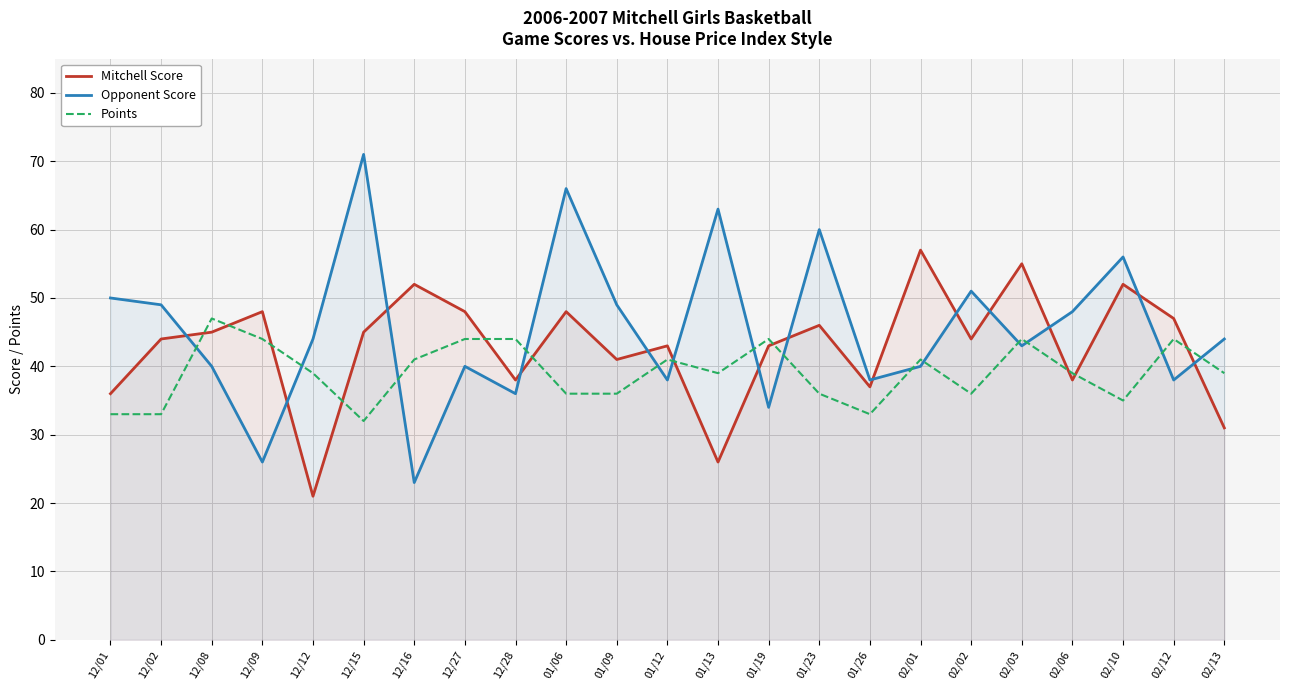

What is the difference between the highest and lowest values at 12/01?

17